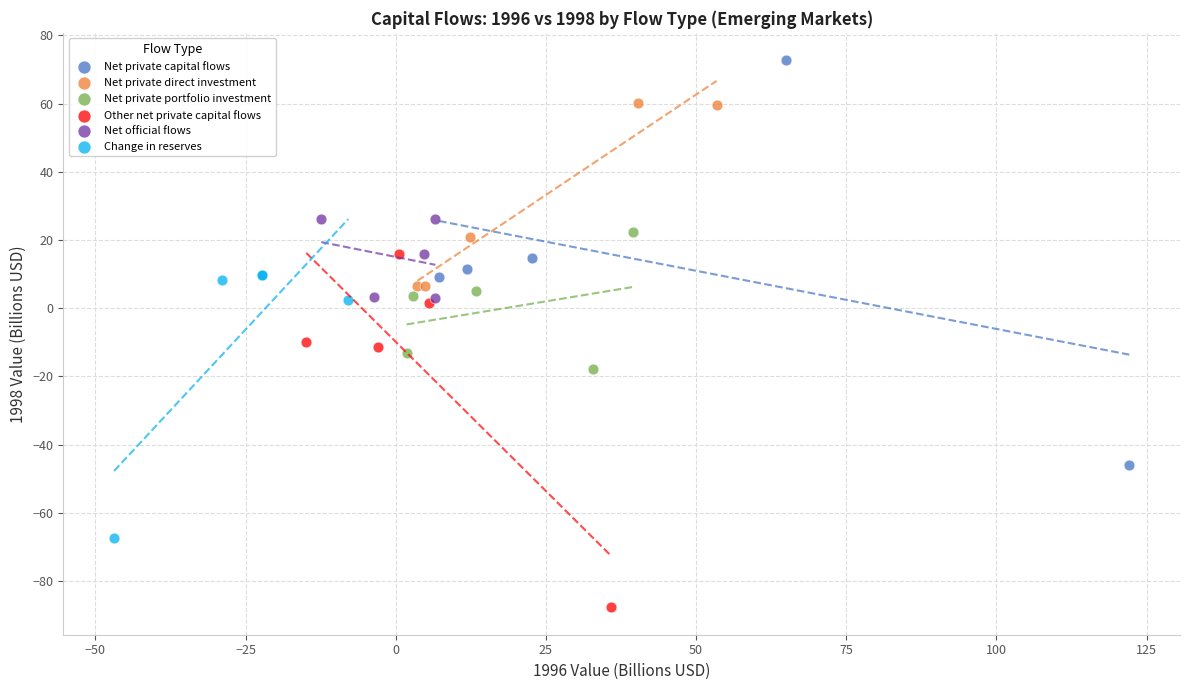

Which series contains the lowest Y value?

Other net private capital flows